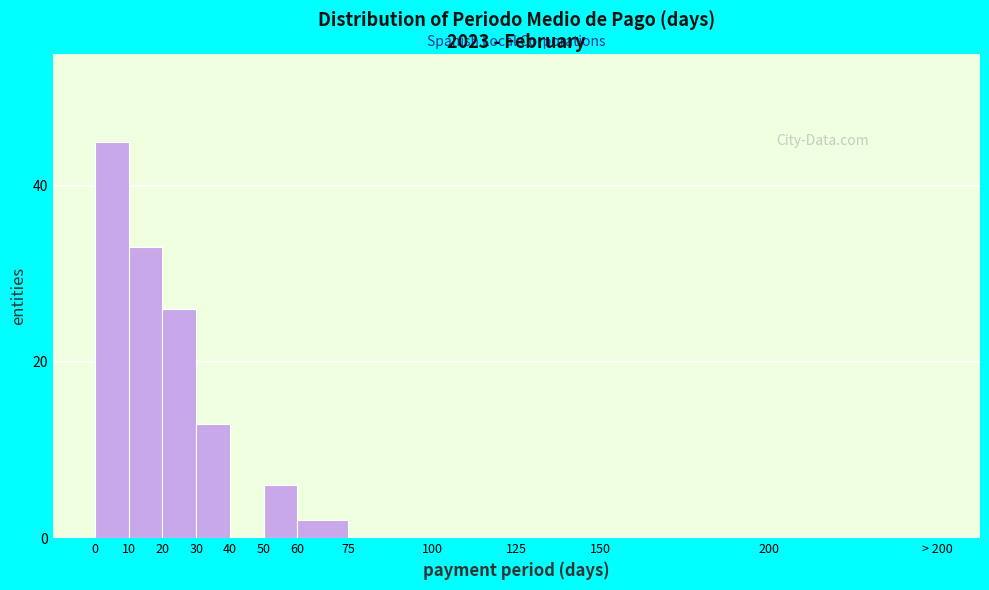

Reading right to left, extract all data points from this chart.

200=0	150=0	125=0	100=0	75=0	60=2	50=6	40=0	30=13	20=26	10=33	0=45